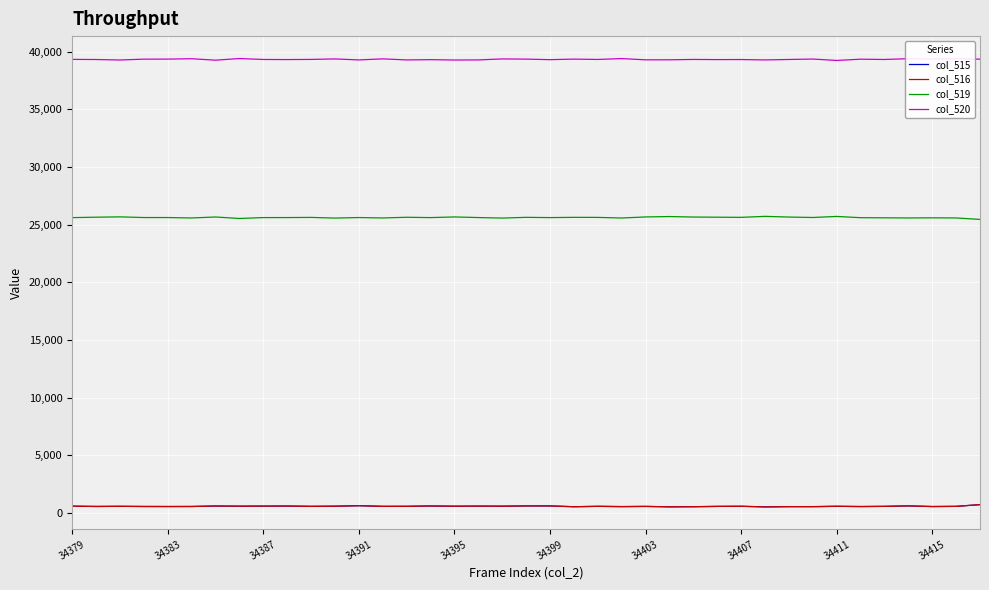

True or false: col_519 and col_515 cross at least once.

False